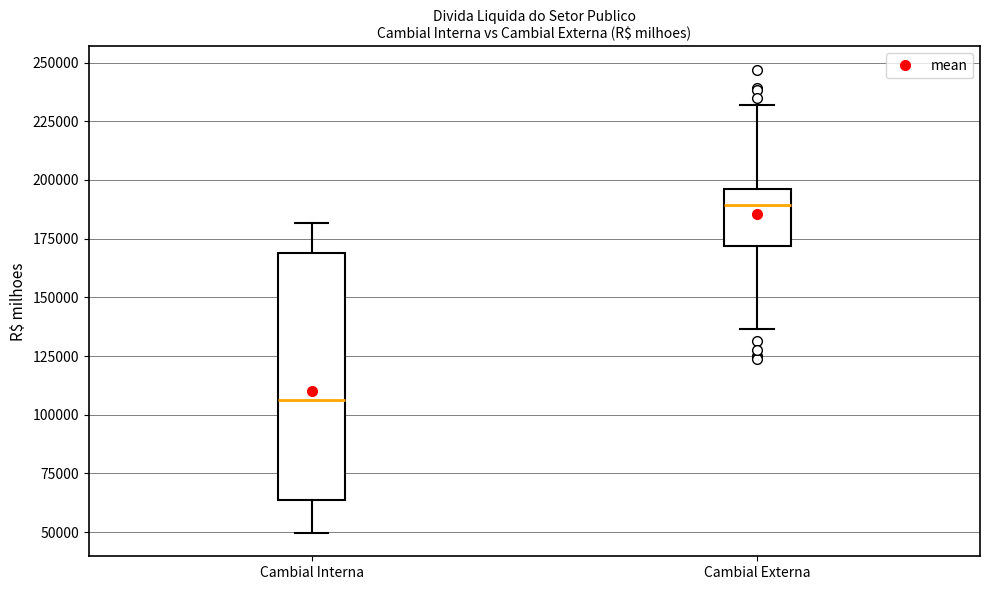

Where is the lower edge of the box for Cambial Externa on the y-axis? The values are not printed on the chart, so give them approximately, as read against the axis.

170000